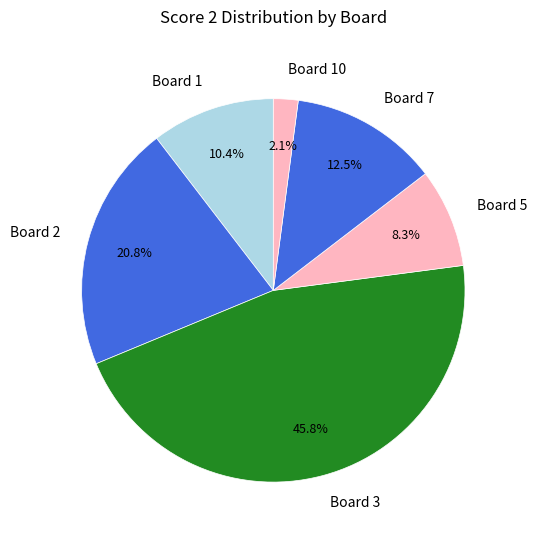

To the nearest percent, what is the difference between the largest and smallest slice percentages?

44%